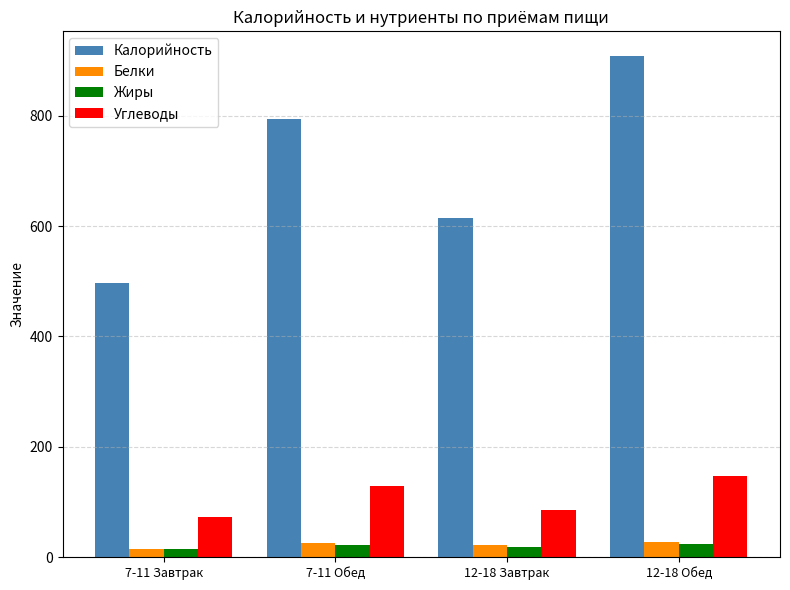

What is the spread (max minus min) of values at 7-11 Обед?

771.1